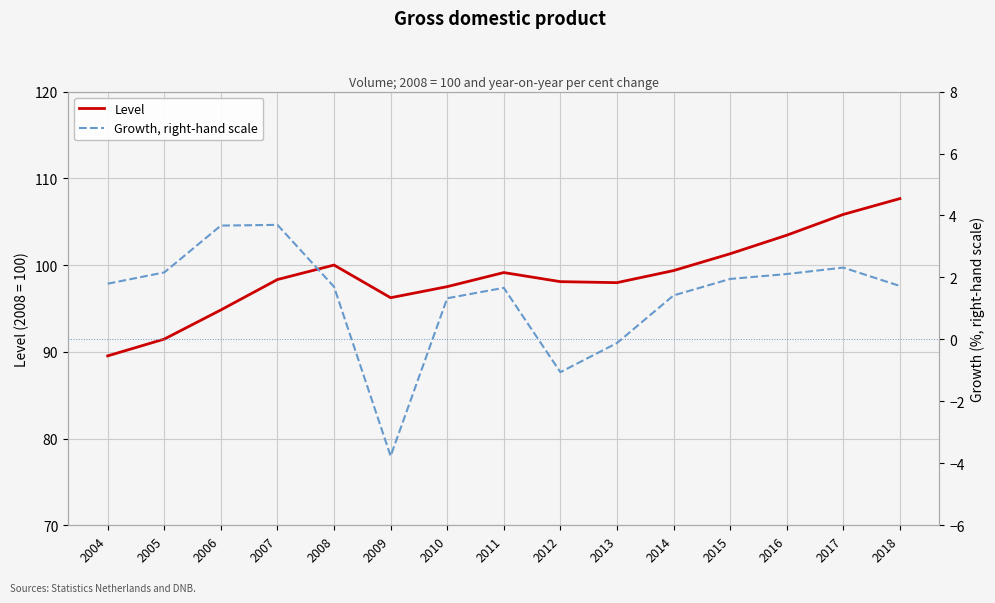

Which has a higher value, 2007 or 2013?

2007